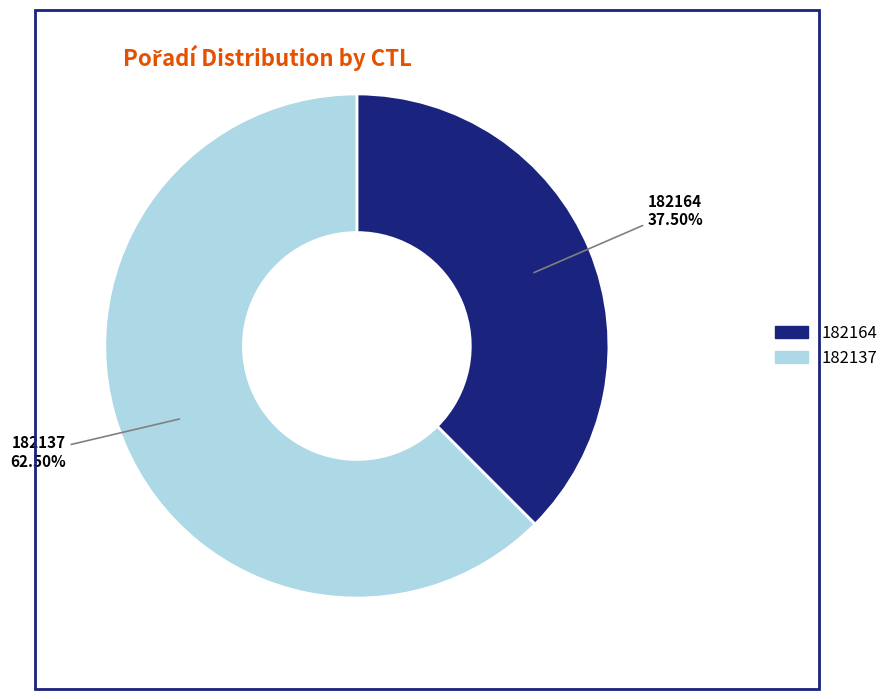

Is there any slice that represents more than half of the pie?

Yes